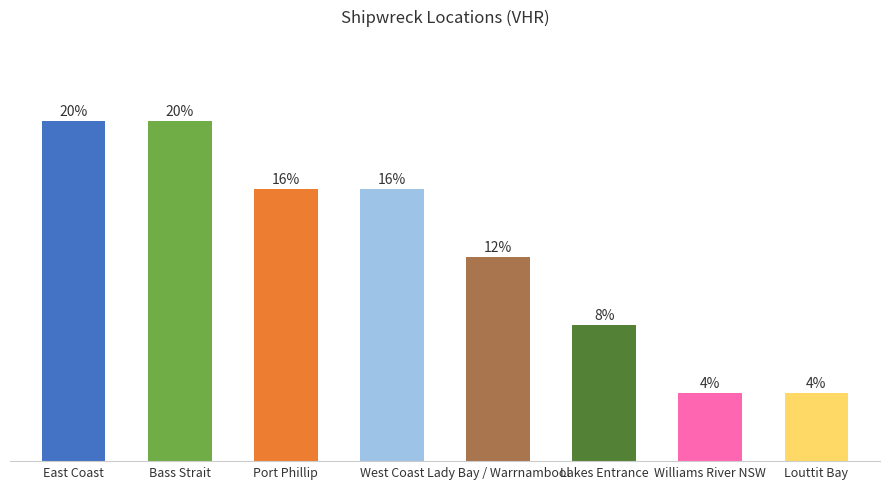

What is the label of the 7th bar from the left?

Williams River NSW